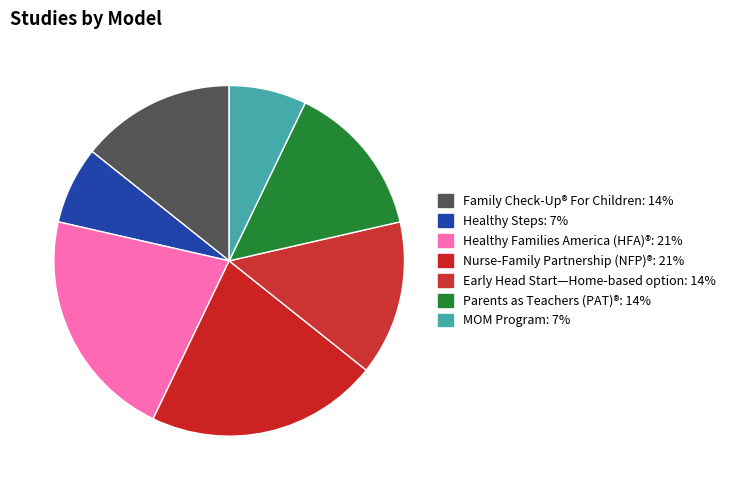

Combined, what portion of the pie is Nurse-Family Partnership (NFP)® and MOM Program?

28.6%